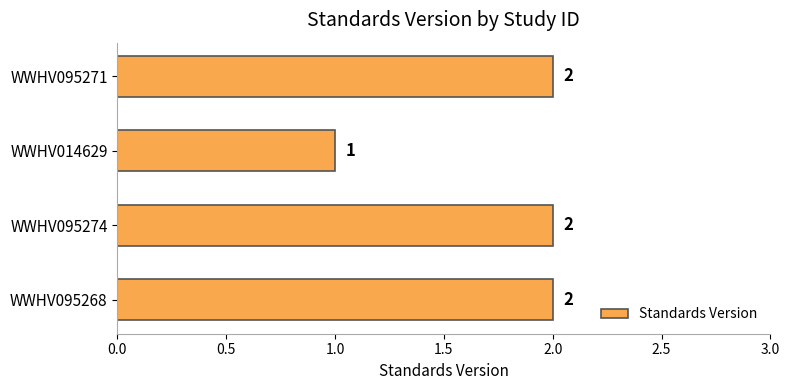

Which has a higher value, WWHV014629 or WWHV095268?

WWHV095268